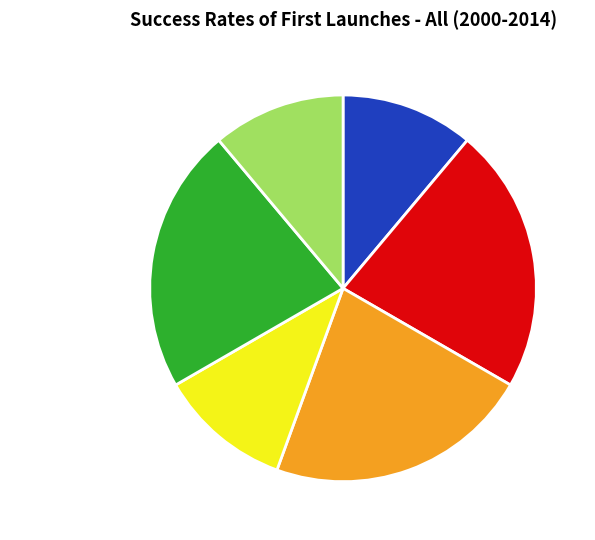

Which has a higher value, Early Failure or Some Operations?

Early Failure